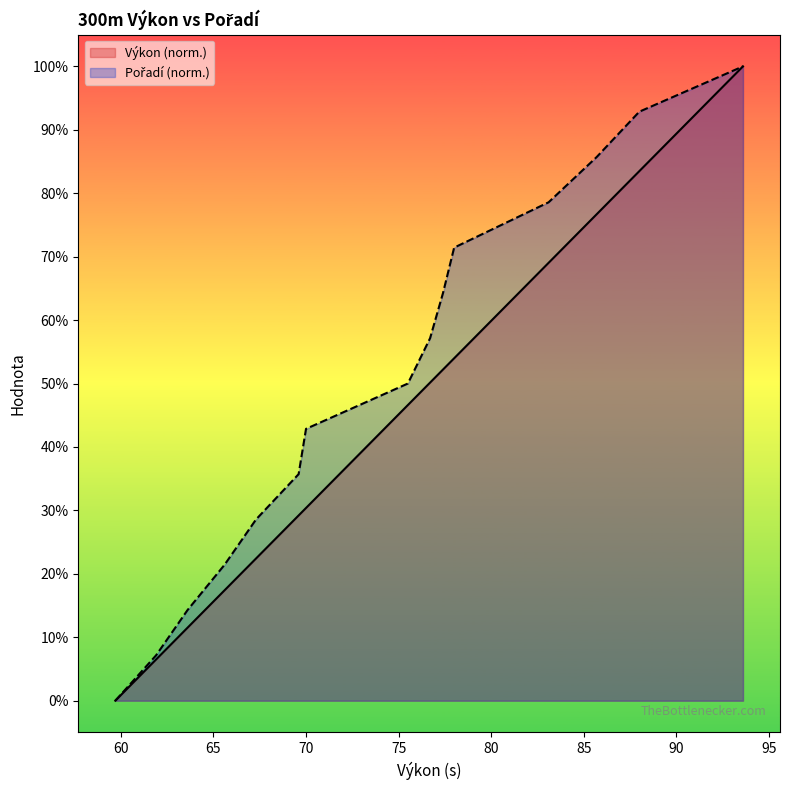

Between 88.0 and 77.4, which is larger?

88.0